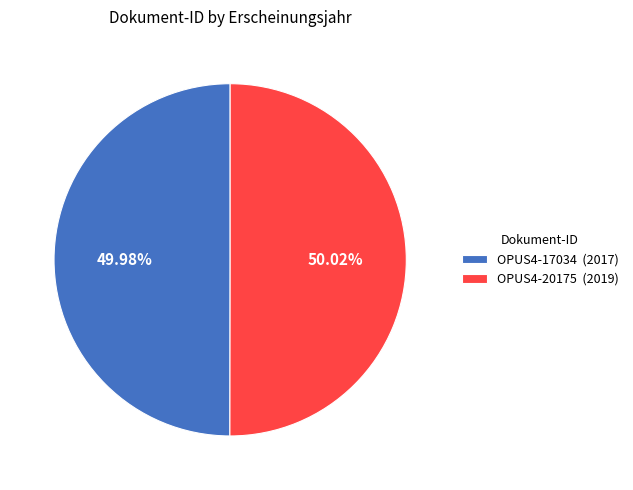

True or false: OPUS4-20175 accounts for 65% of the total.

False